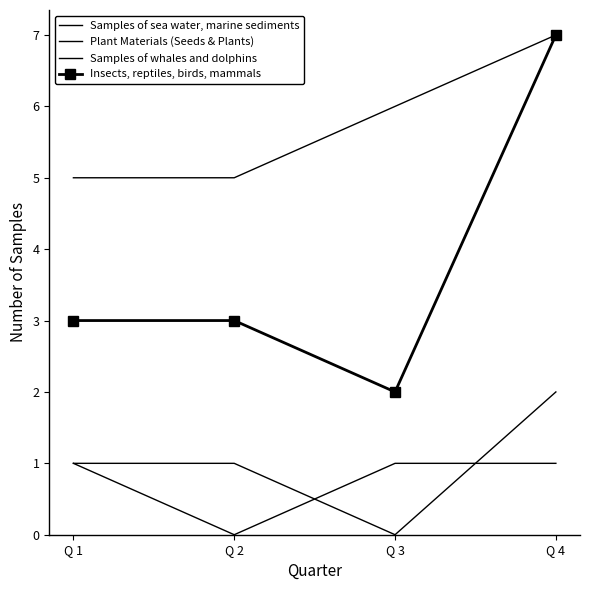

What is the average value of the Samples of sea water, marine sediments series?

6